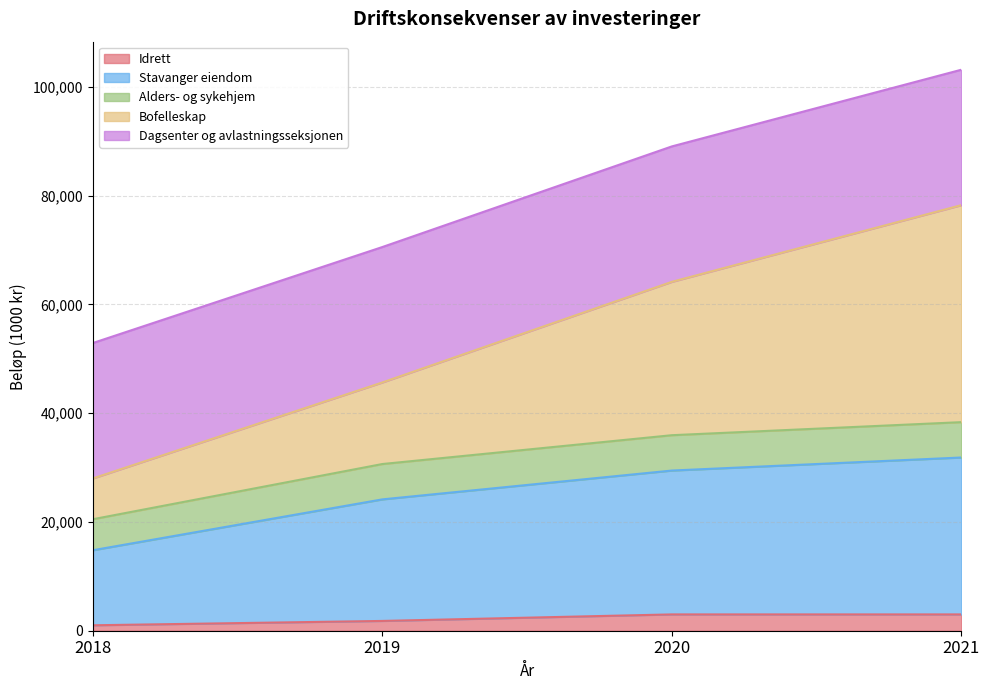

What is the value of the Idrett point at the 2nd from the left?

1800